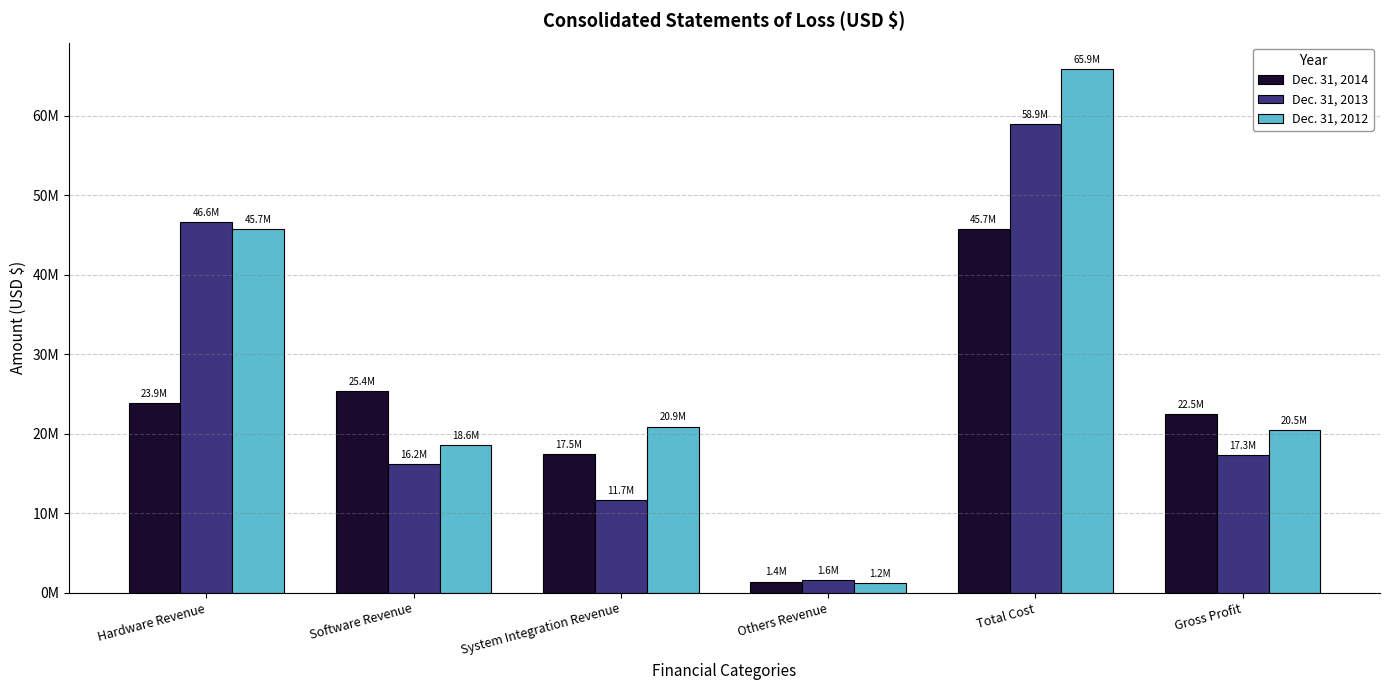

What value does the Dec. 31, 2013 series have at Software Revenue, to the nearest 50?

16172900